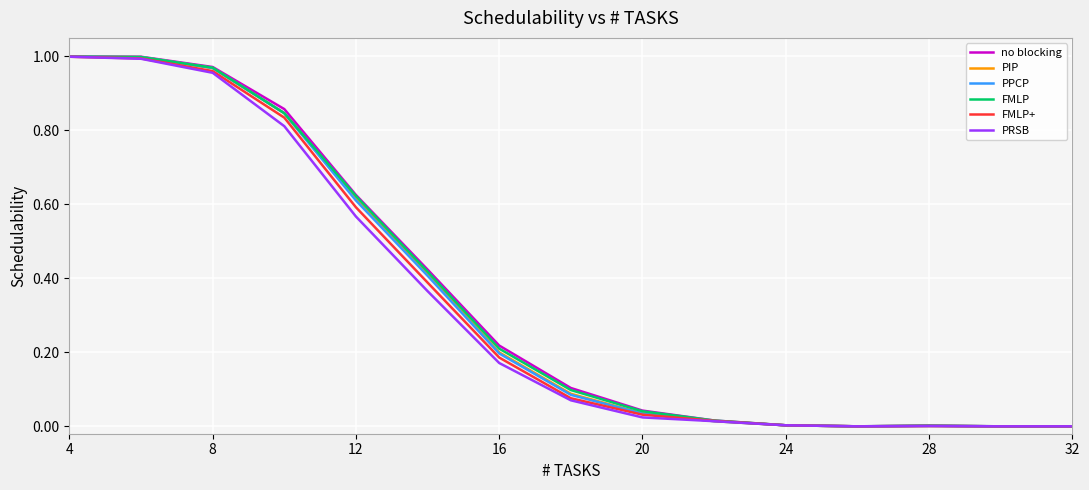

Which series has the largest range (max minus min)?

no blocking